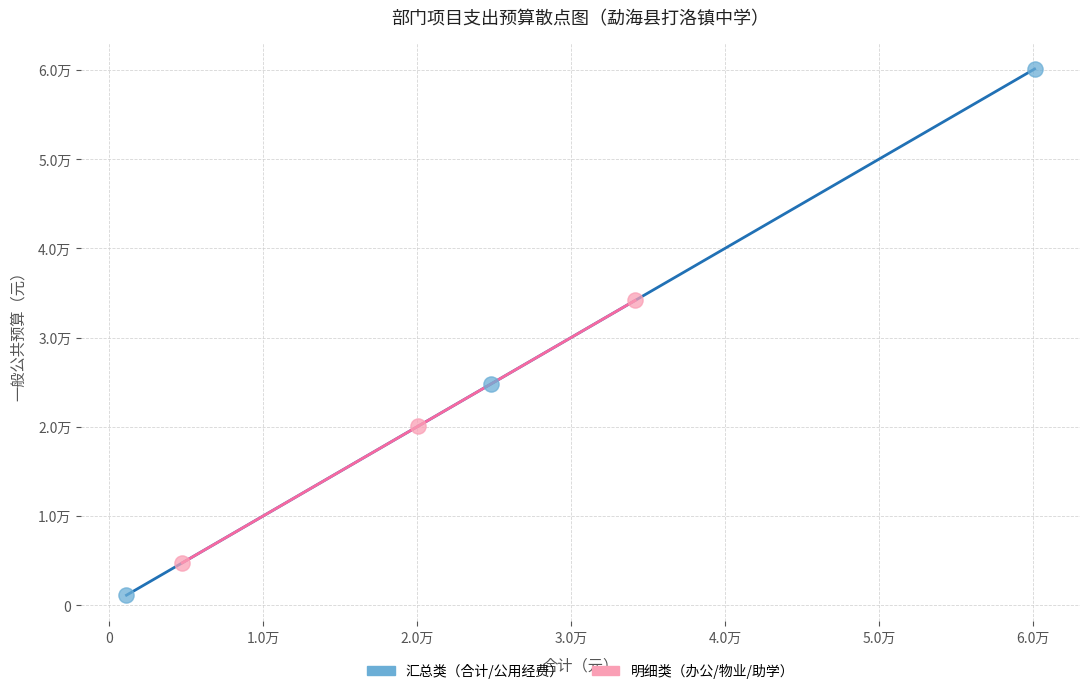

Which series reaches the maximum Y coordinate?

汇总类（合计/公用经费）